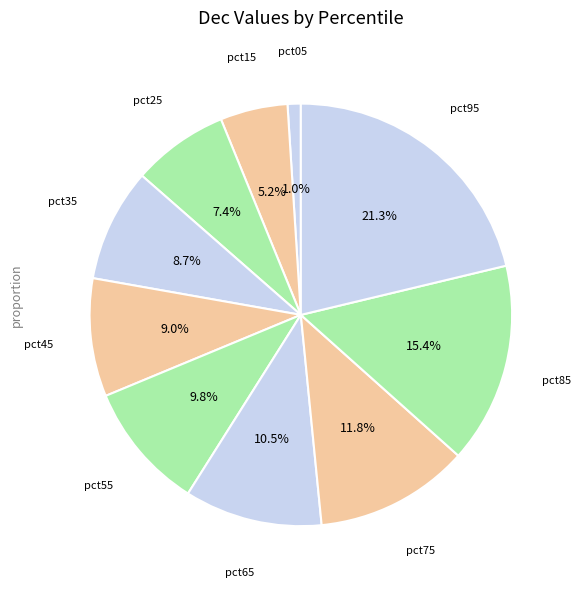

How many segments does this pie chart have?

10